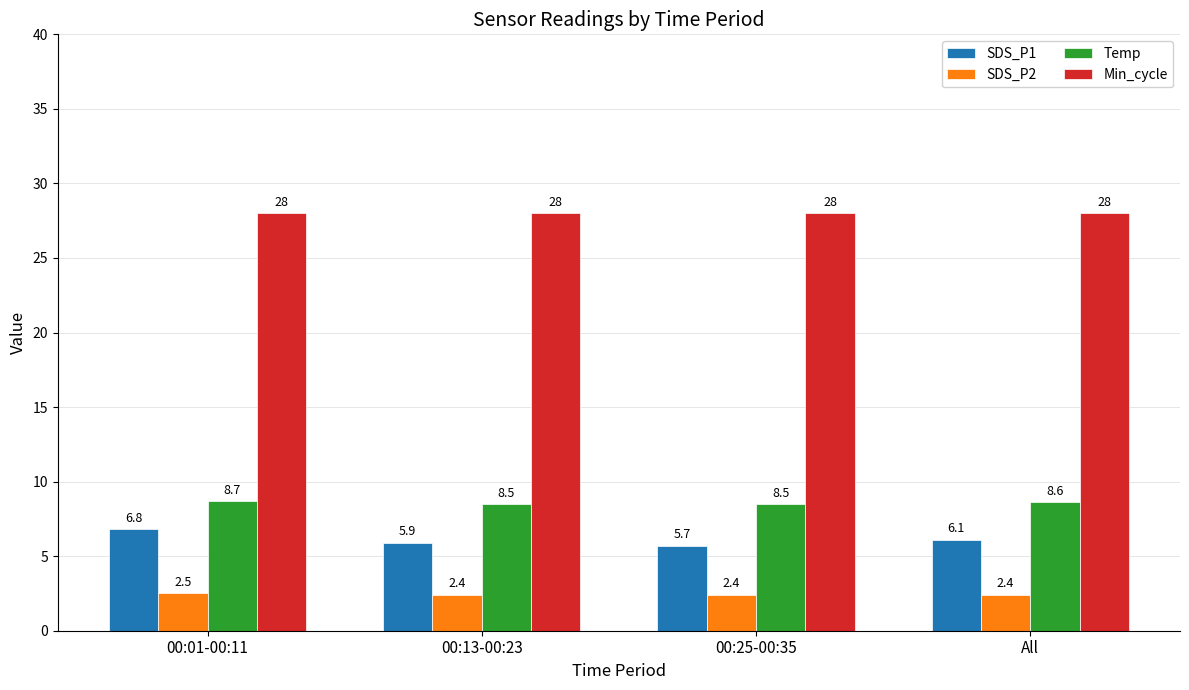

What is the label of the 4th bar from the right?

00:01-00:11